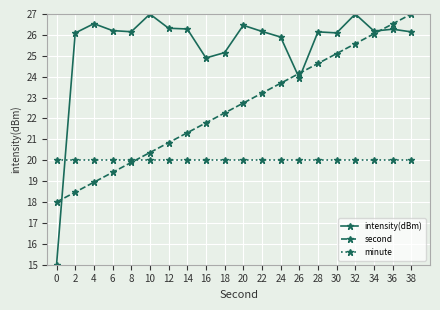

What is the average value of the intensity(dBm) series?

25.5